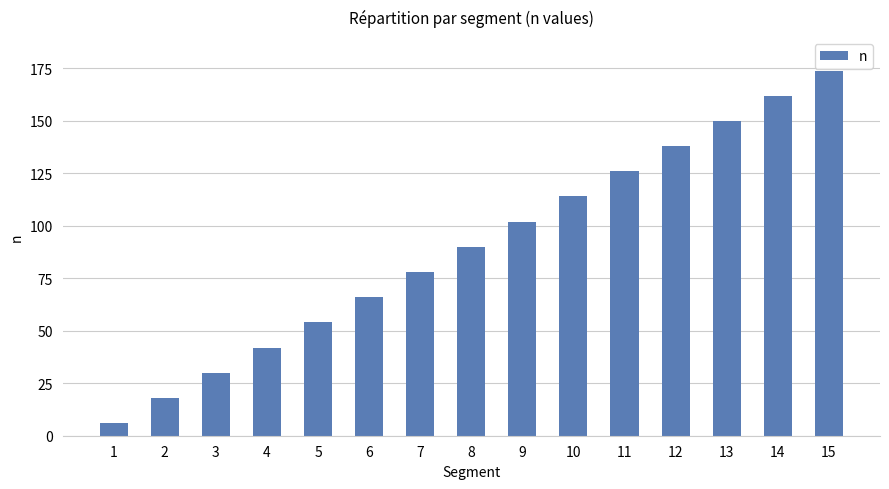

What is the difference between the maximum and second lowest values?

156